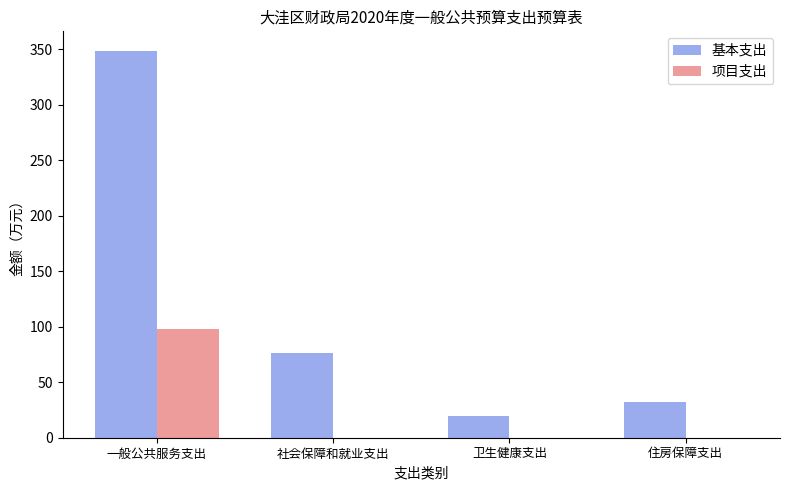

The 项目支出 series shows 0.0 at 社会保障和就业支出. True or false?

True